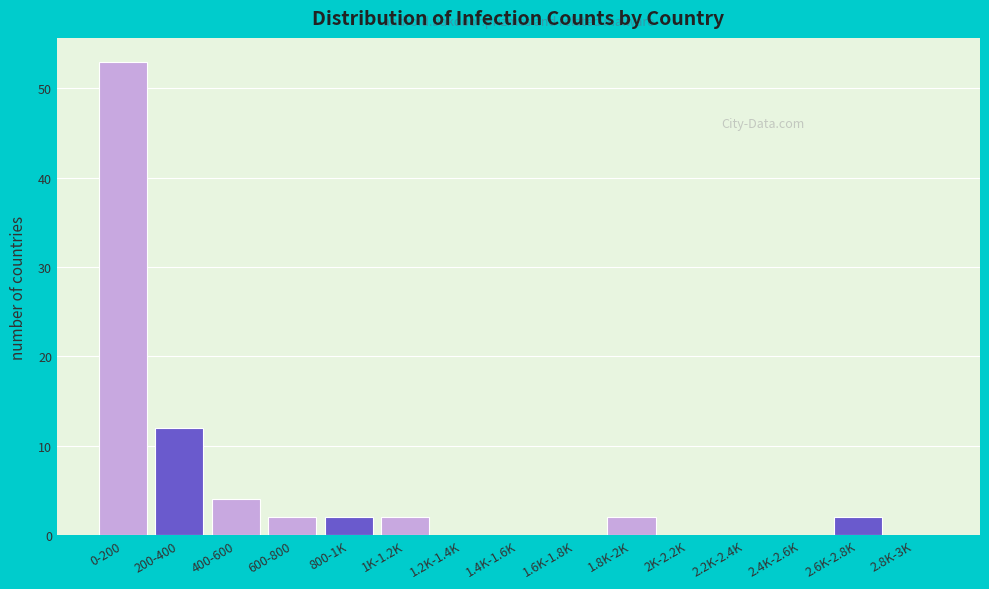

Reading left to right, what are all the values shown in this chart?

0-200=53	200-400=12	400-600=4	600-800=2	800-1K=2	1K-1.2K=2	1.2K-1.4K=0	1.4K-1.6K=0	1.6K-1.8K=0	1.8K-2K=2	2K-2.2K=0	2.2K-2.4K=0	2.4K-2.6K=0	2.6K-2.8K=2	2.8K-3K=0